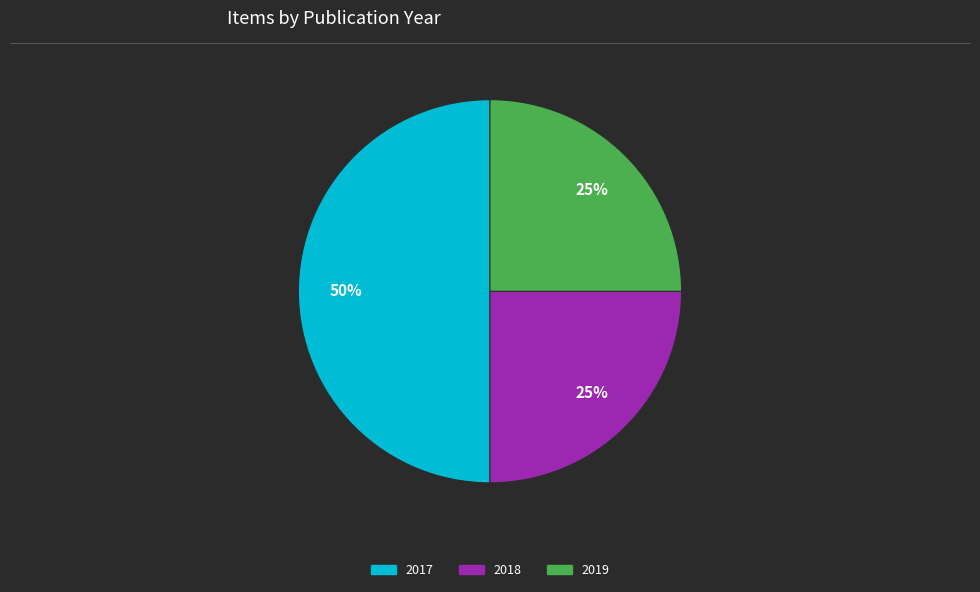

To the nearest percent, what is the average slice percentage?

33%